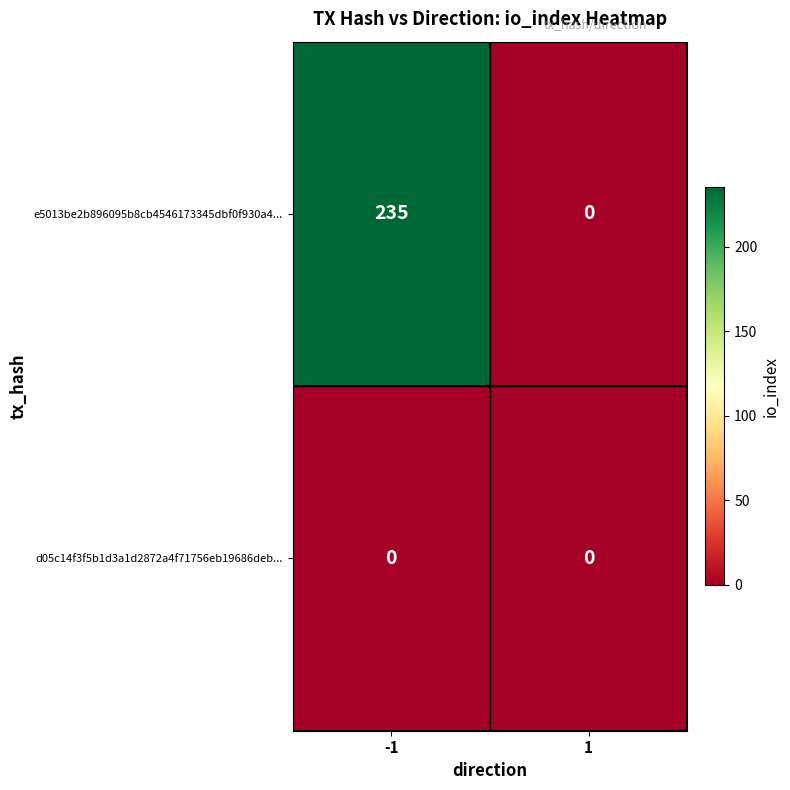

How many series are shown in this chart?

2